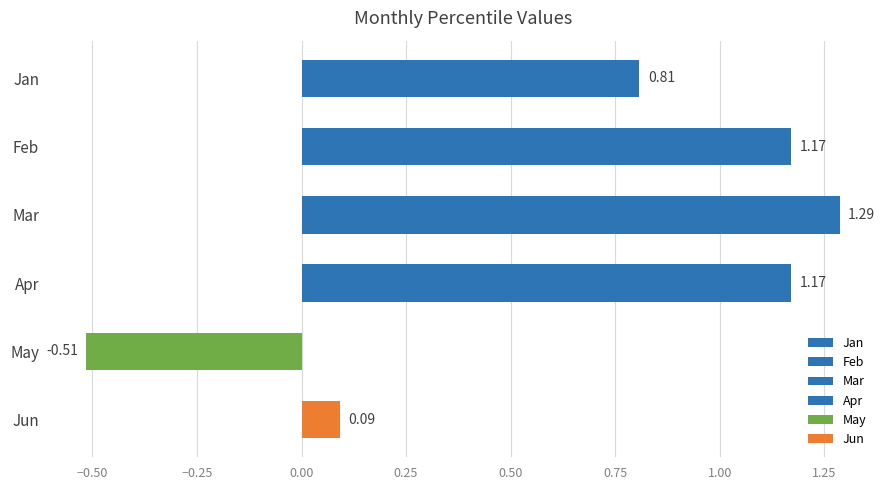

How many data points are less than 1?

3